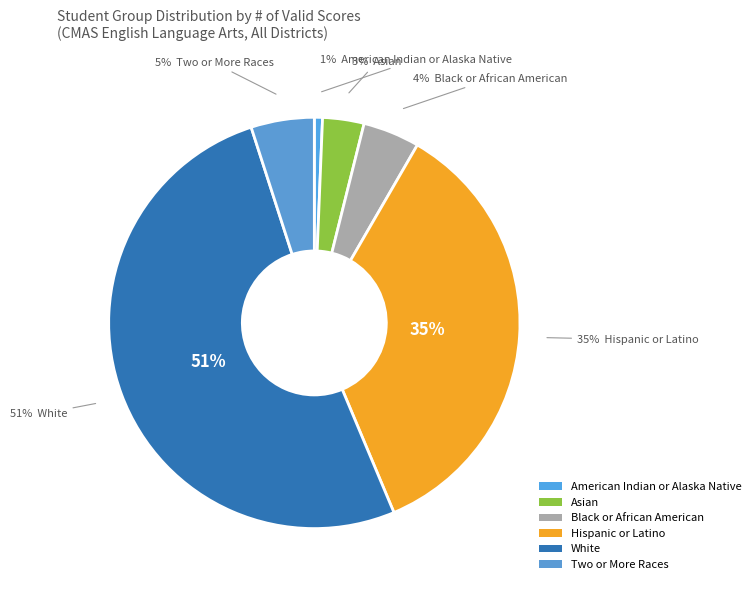

To the nearest percent, what is the combined percentage of Asian and Black or African American?

8%